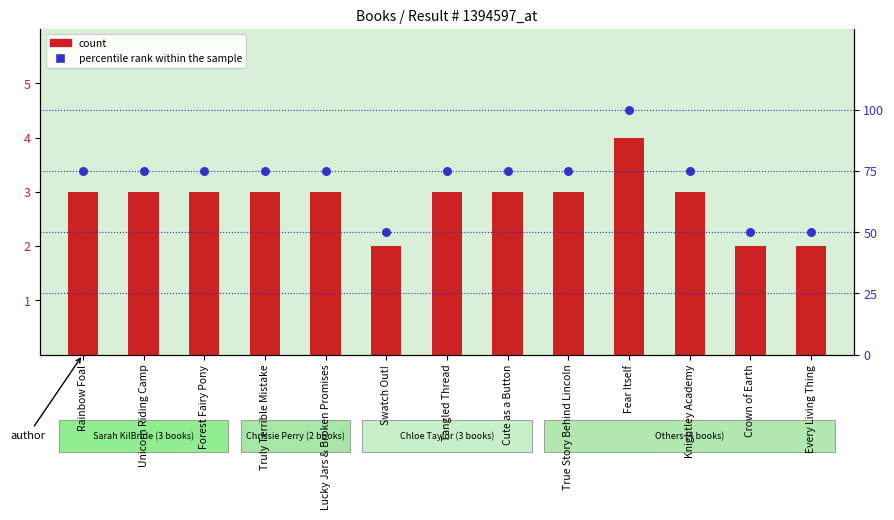

At which category is the sum across all series the highest?

Fear Itself